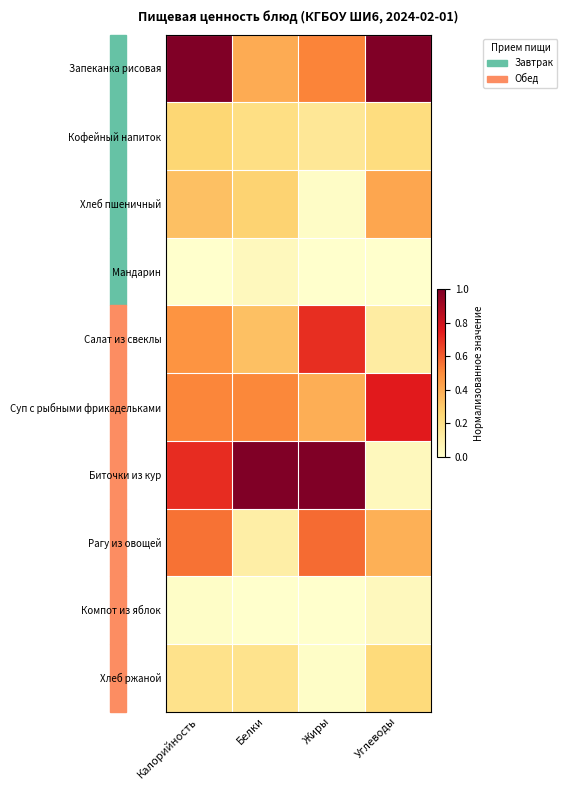

Which label corresponds to the smallest value in the chart?

Калорийность